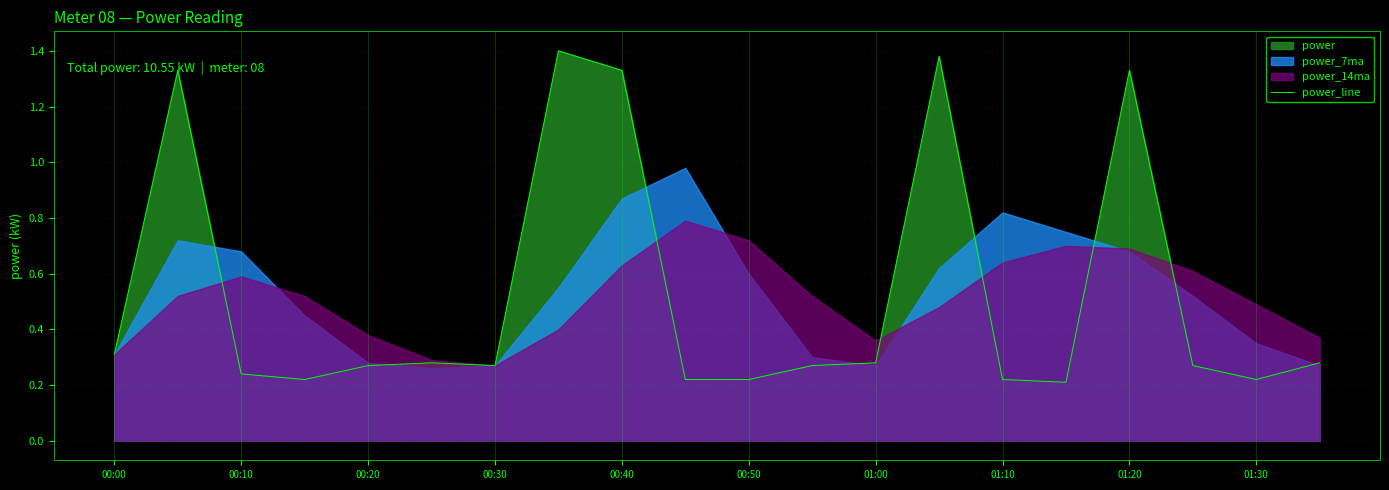

How many values are between 0 and 1?

15